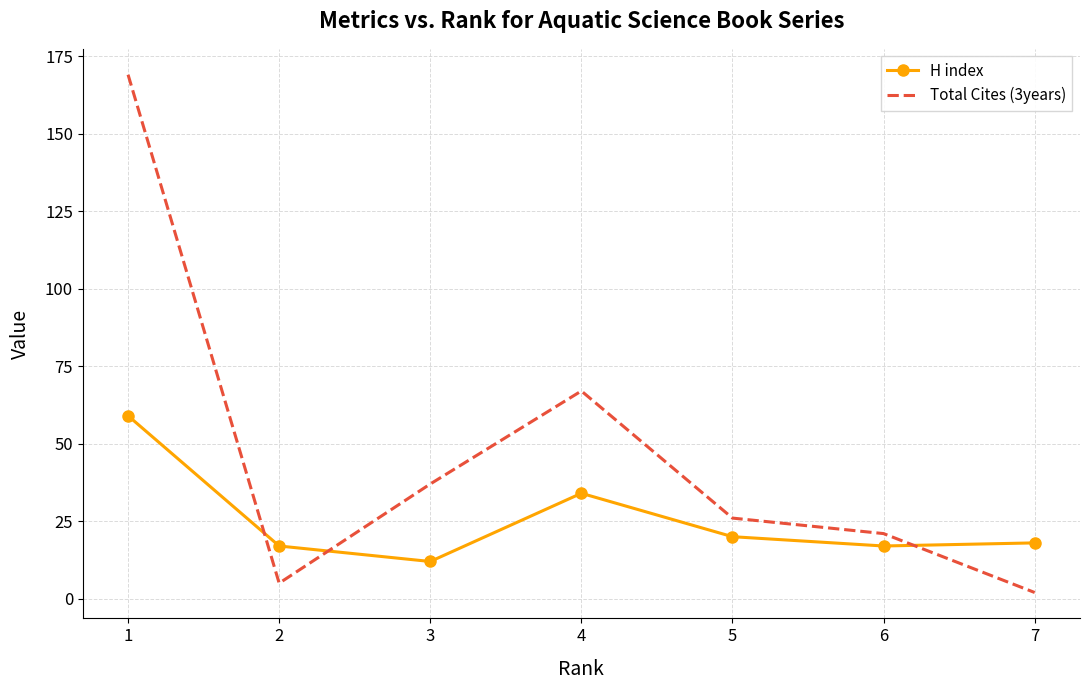

Reading left to right, extract all data points from this chart.

H index: 1=59	2=17	3=12	4=34	5=20	6=17	7=18
Total Cites (3years): 1=169	2=5	3=37	4=67	5=26	6=21	7=2